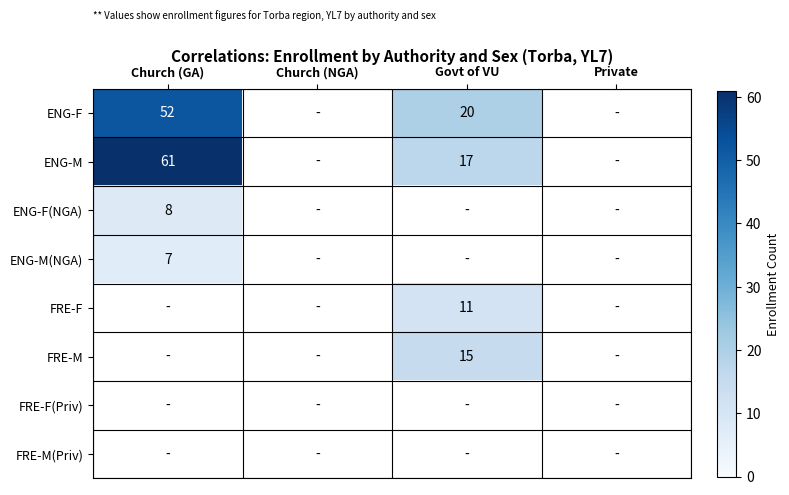

True or false: ENG-F(NGA) has a value of 8 at Church (GA).

True